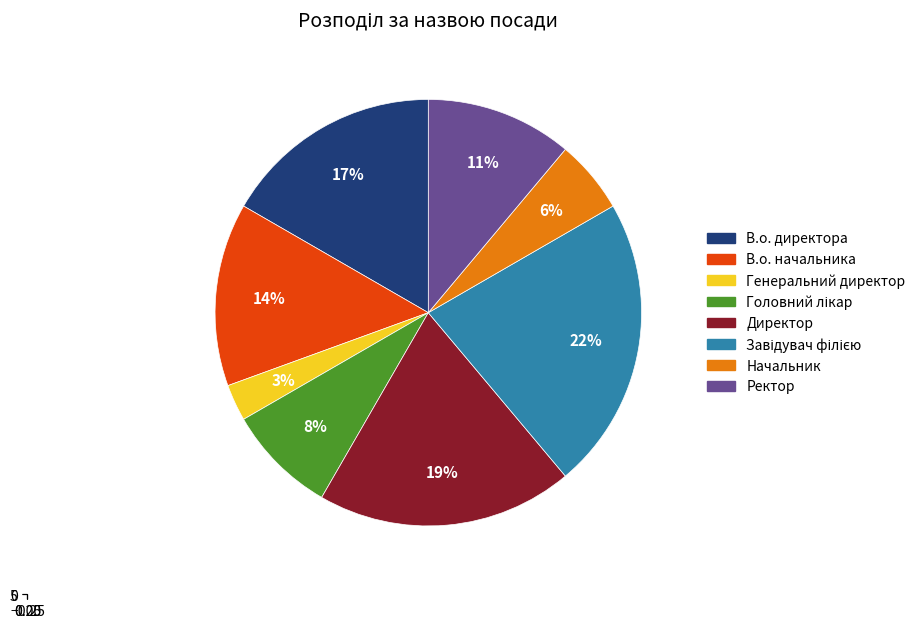

Which has a higher value, Директор or Ректор?

Директор